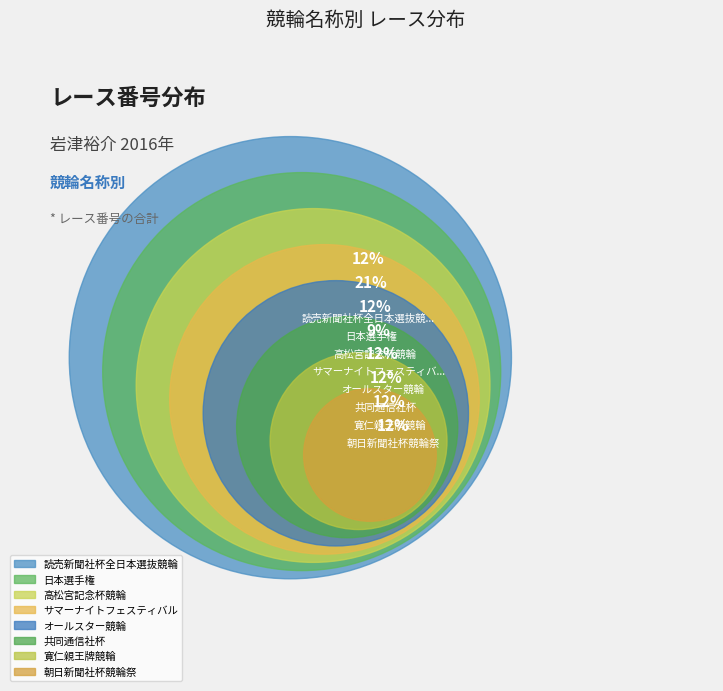

To the nearest percent, what is the combined percentage of 共同通信社杯 and 日本選手権?

32%